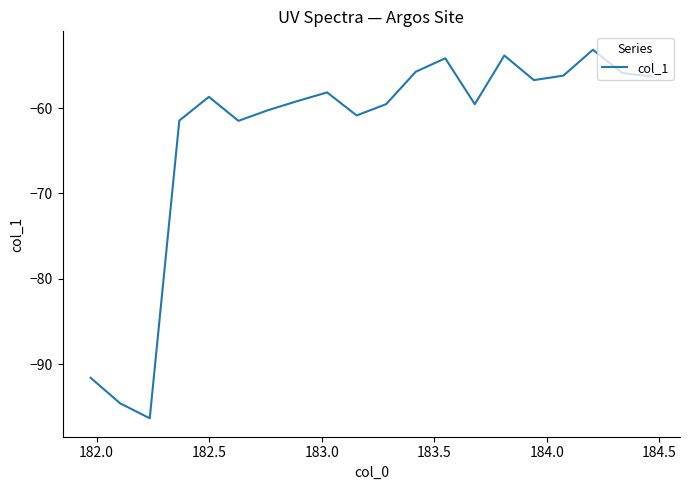

What is the minimum value shown in the chart?

-96.4